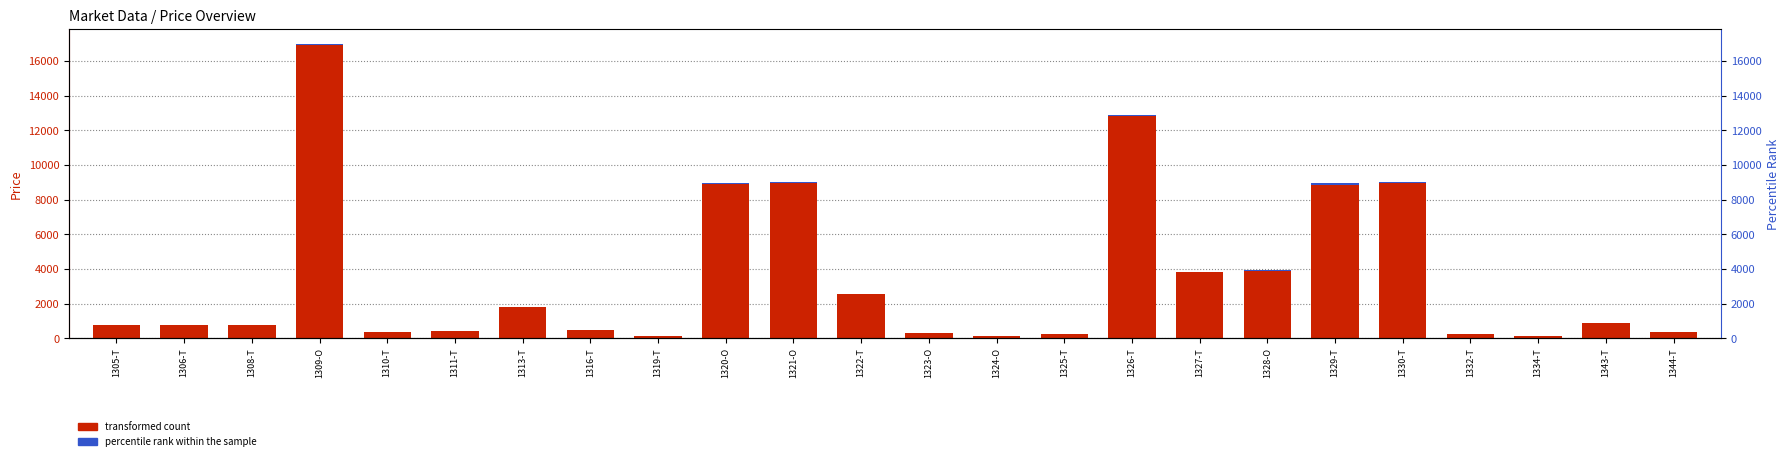

Rank the series by their maximum value, from highest to lowest.

transformed count, percentile rank within the sample